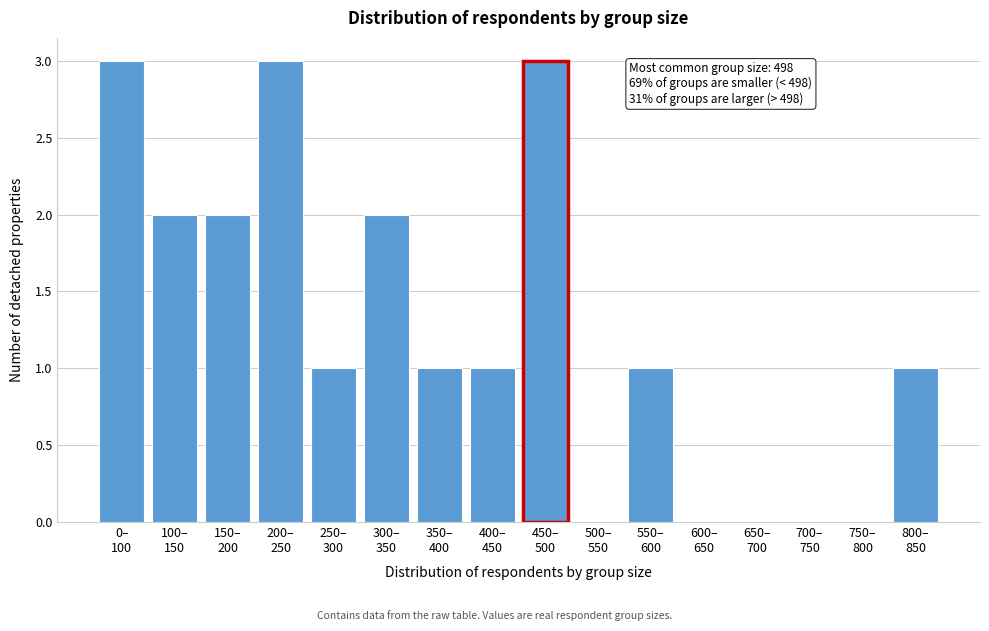

Count the number of categories in the chart.

16